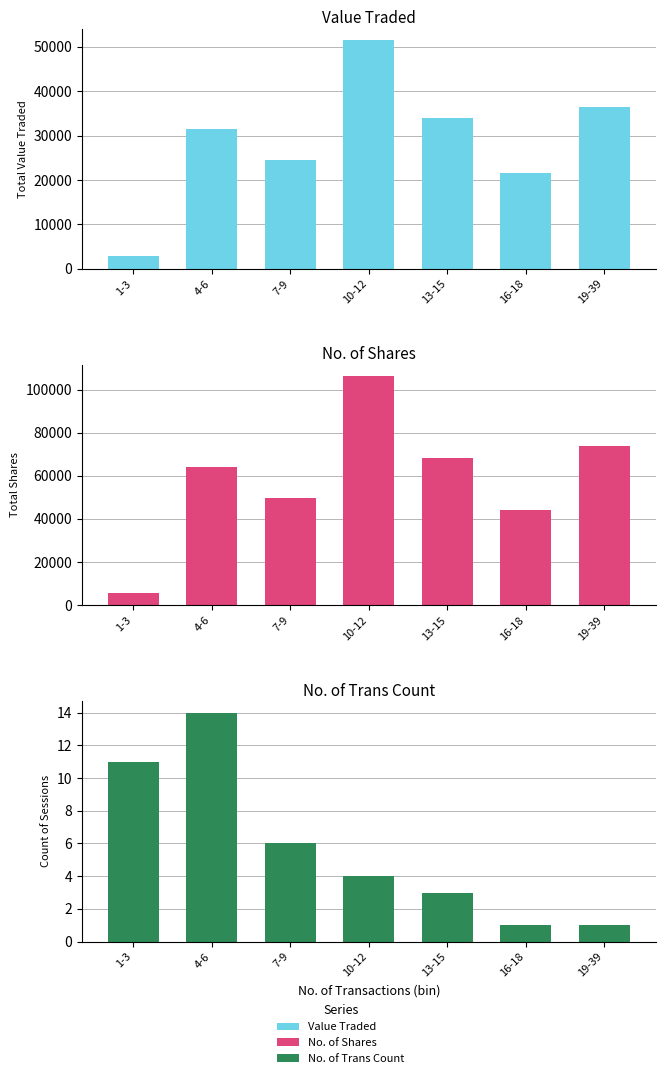

At which label does Value Traded first exceed 31421?

10-12